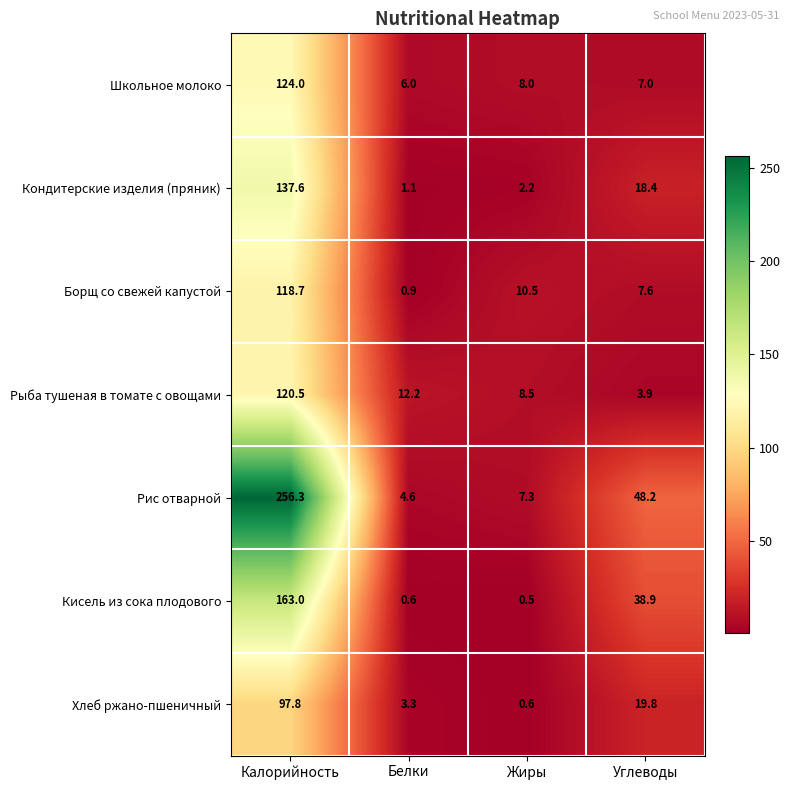

Reading left to right, extract all data points from this chart.

Школьное молоко: 124.0	6.0	8.0	7.0
Кондитерские изделия (пряник): 137.6	1.1	2.2	18.4
Борщ со свежей капустой: 118.7	0.9	10.5	7.6
Рыба тушеная в томате с овощами: 120.5	12.2	8.5	3.9
Рис отварной: 256.3	4.6	7.3	48.2
Кисель из сока плодового: 163.0	0.6	0.5	38.9
Хлеб ржано-пшеничный: 97.8	3.3	0.6	19.8